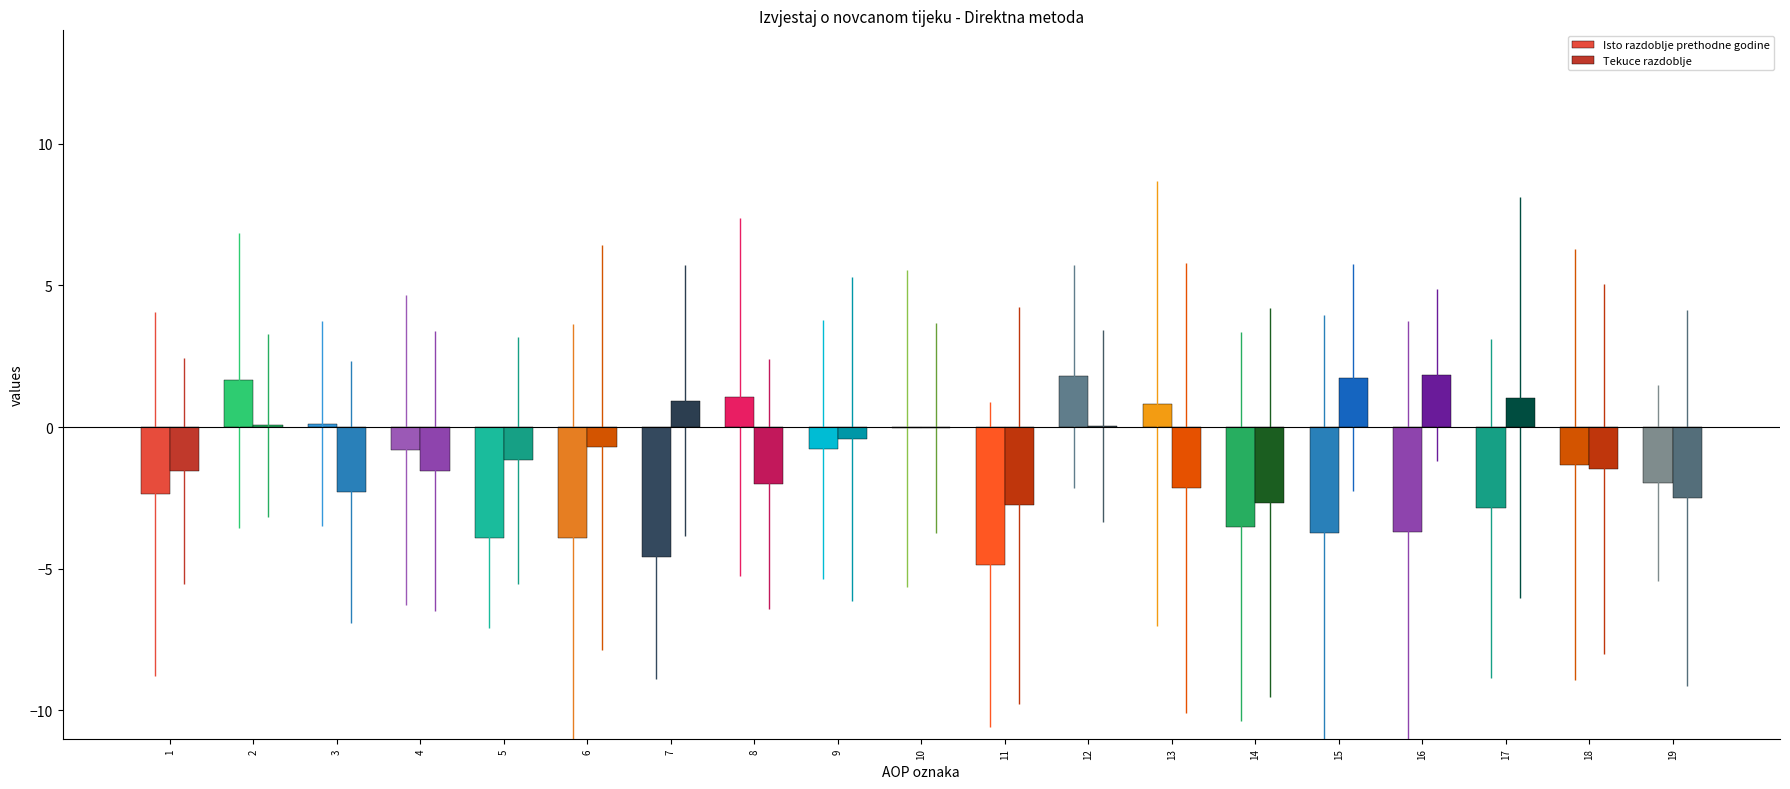

How many categories are shown in the chart?

19